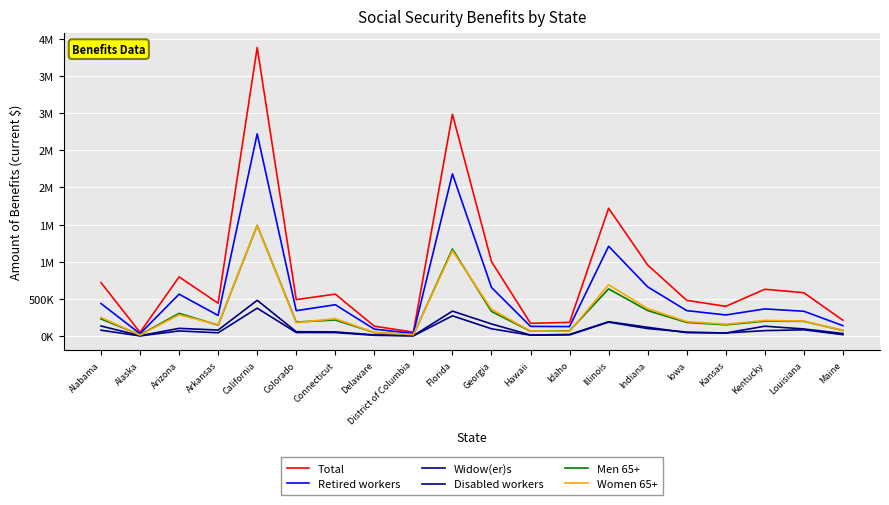

Does the chart display data point markers on the line(s)?

No